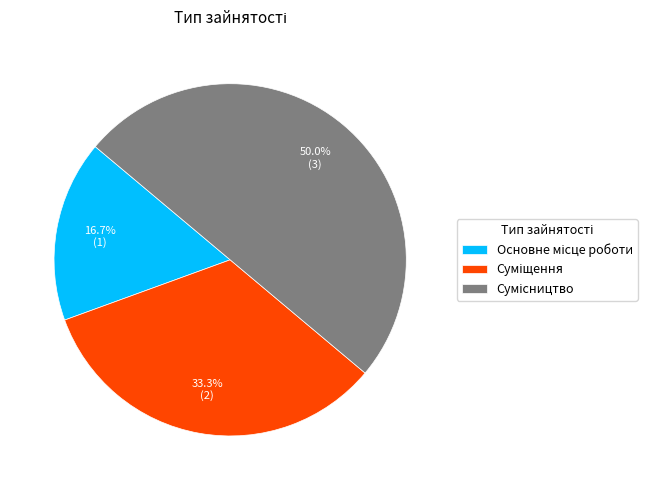

Count the number of slices in the pie.

3